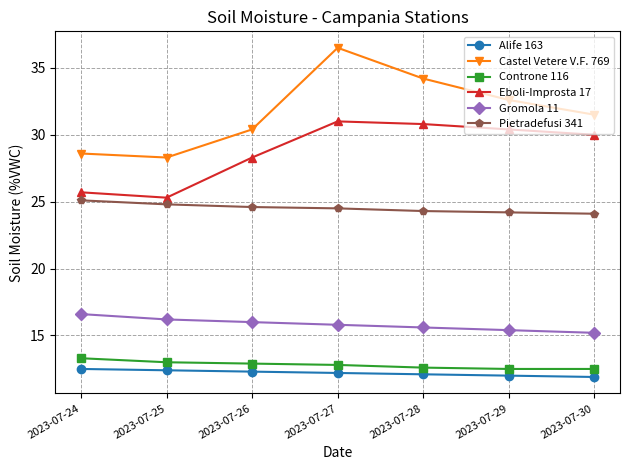

True or false: Pietradefusi 341 and Eboli-Improsta 17 intersect in this chart.

False